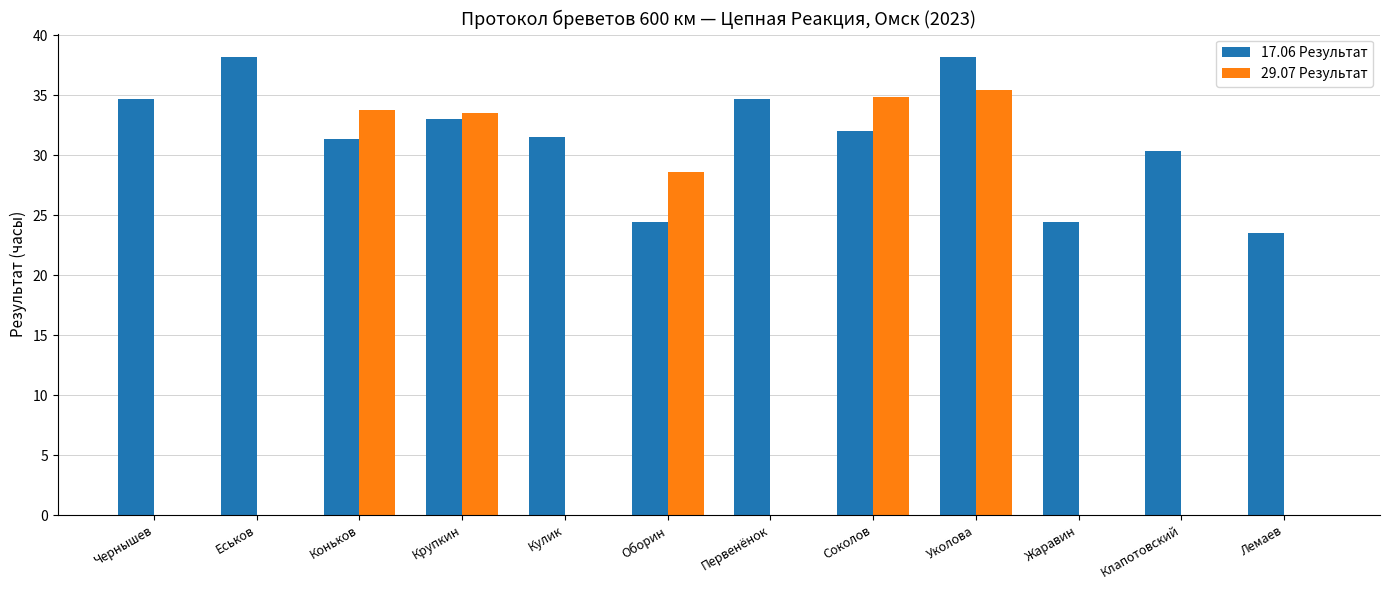

What is the maximum value shown in the chart?

38.2